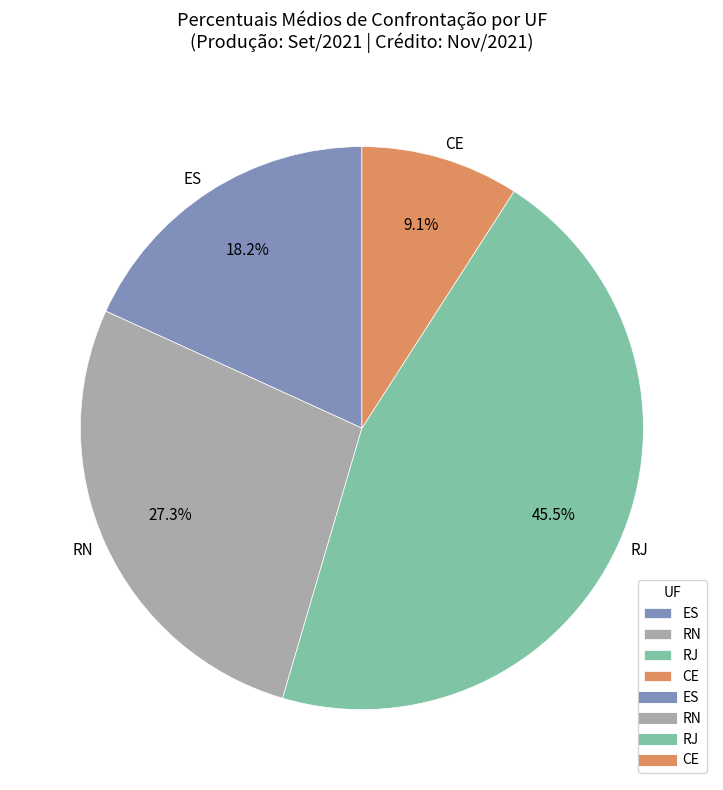

The RJ slice represents 1% of the pie. True or false?

False